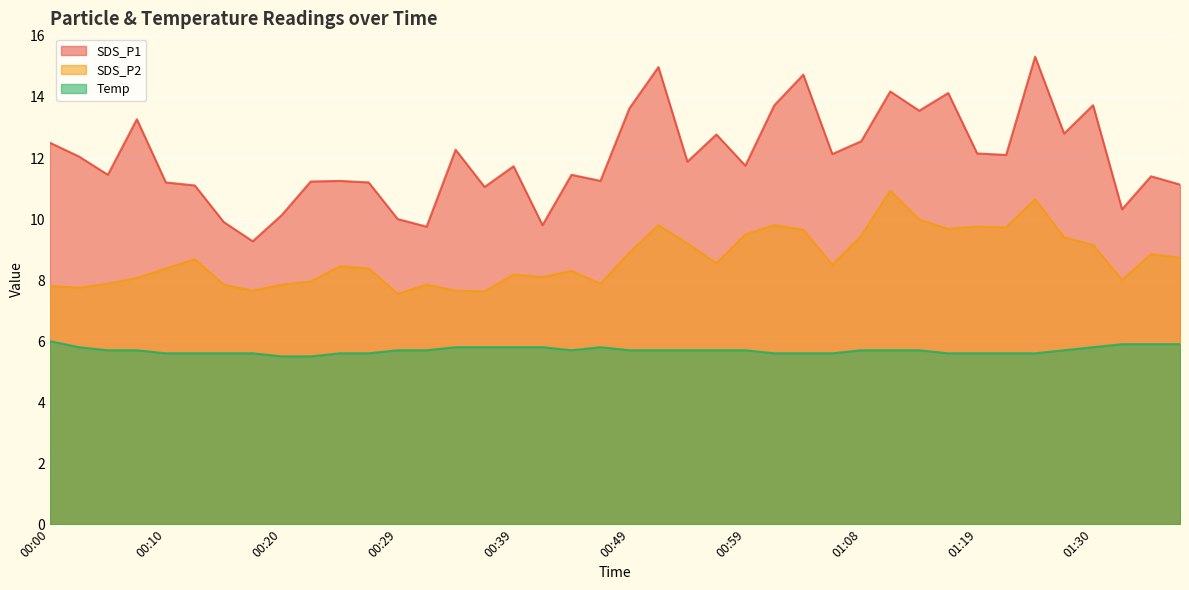

How many series are shown in this chart?

3